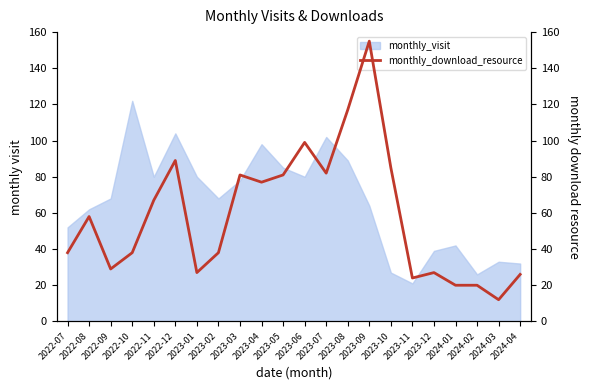

The monthly_visit series shows 49 at 2024-04. True or false?

False